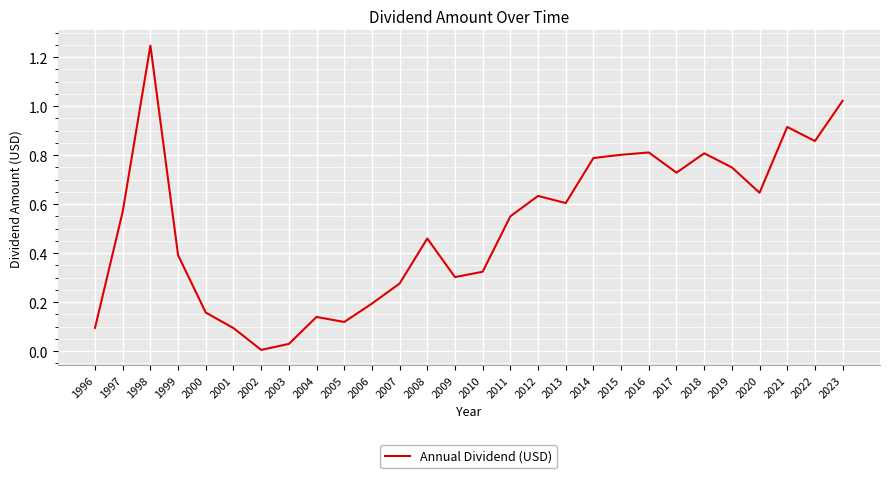

Which label corresponds to the largest value in the chart?

1998